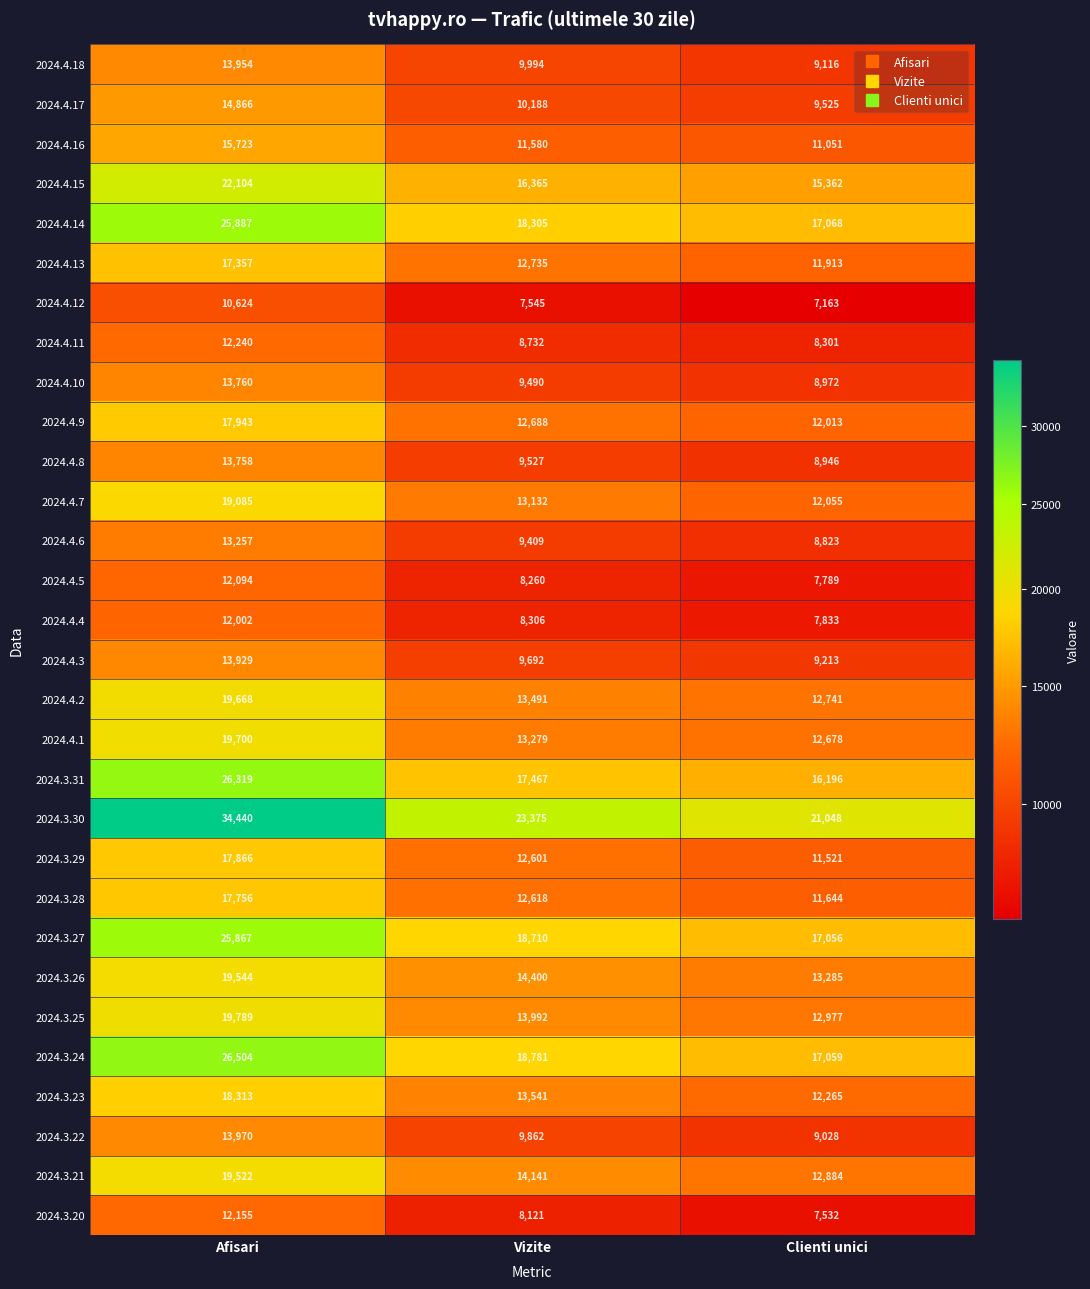

Between Afisari and Clienti unici, which series saw the biggest shift?

2024.3.30